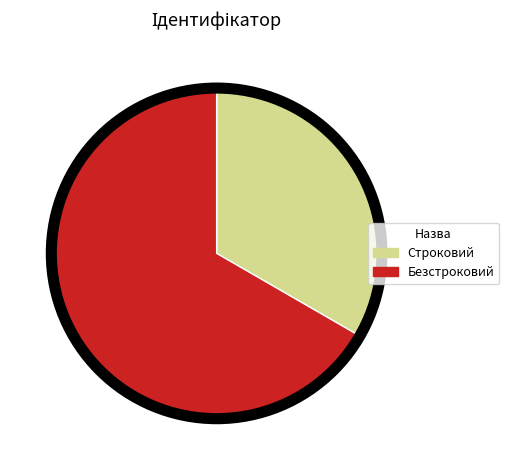

Is Безстроковий the majority of the pie?

Yes